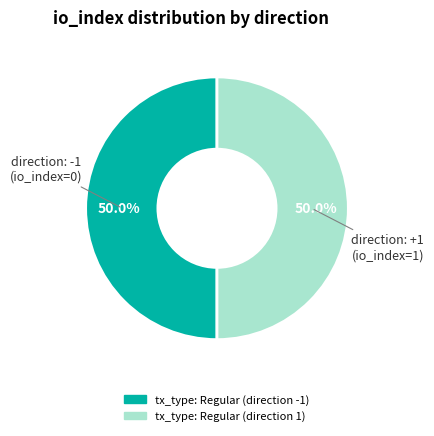

Approximately how many times larger is the value at tx_type: Regular (direction -1) compared to tx_type: Regular (direction 1)?

1.0